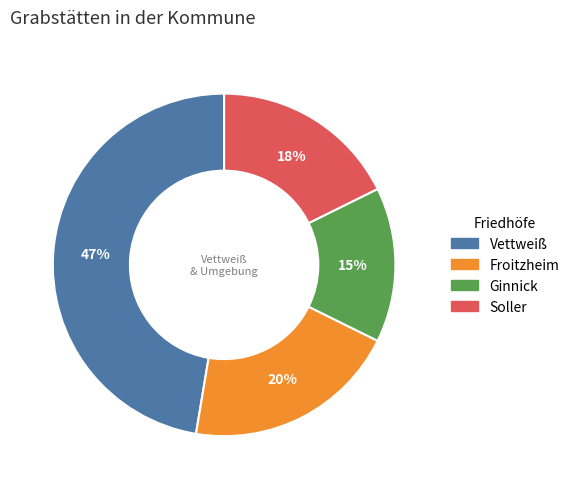

Is it true that Ginnick is 27% of the pie?

False